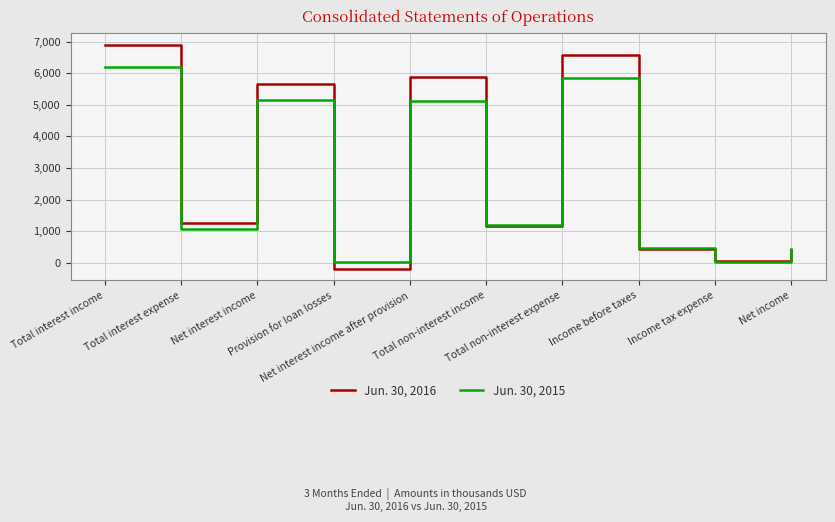

What is the total value across all series at Total interest income?

13114